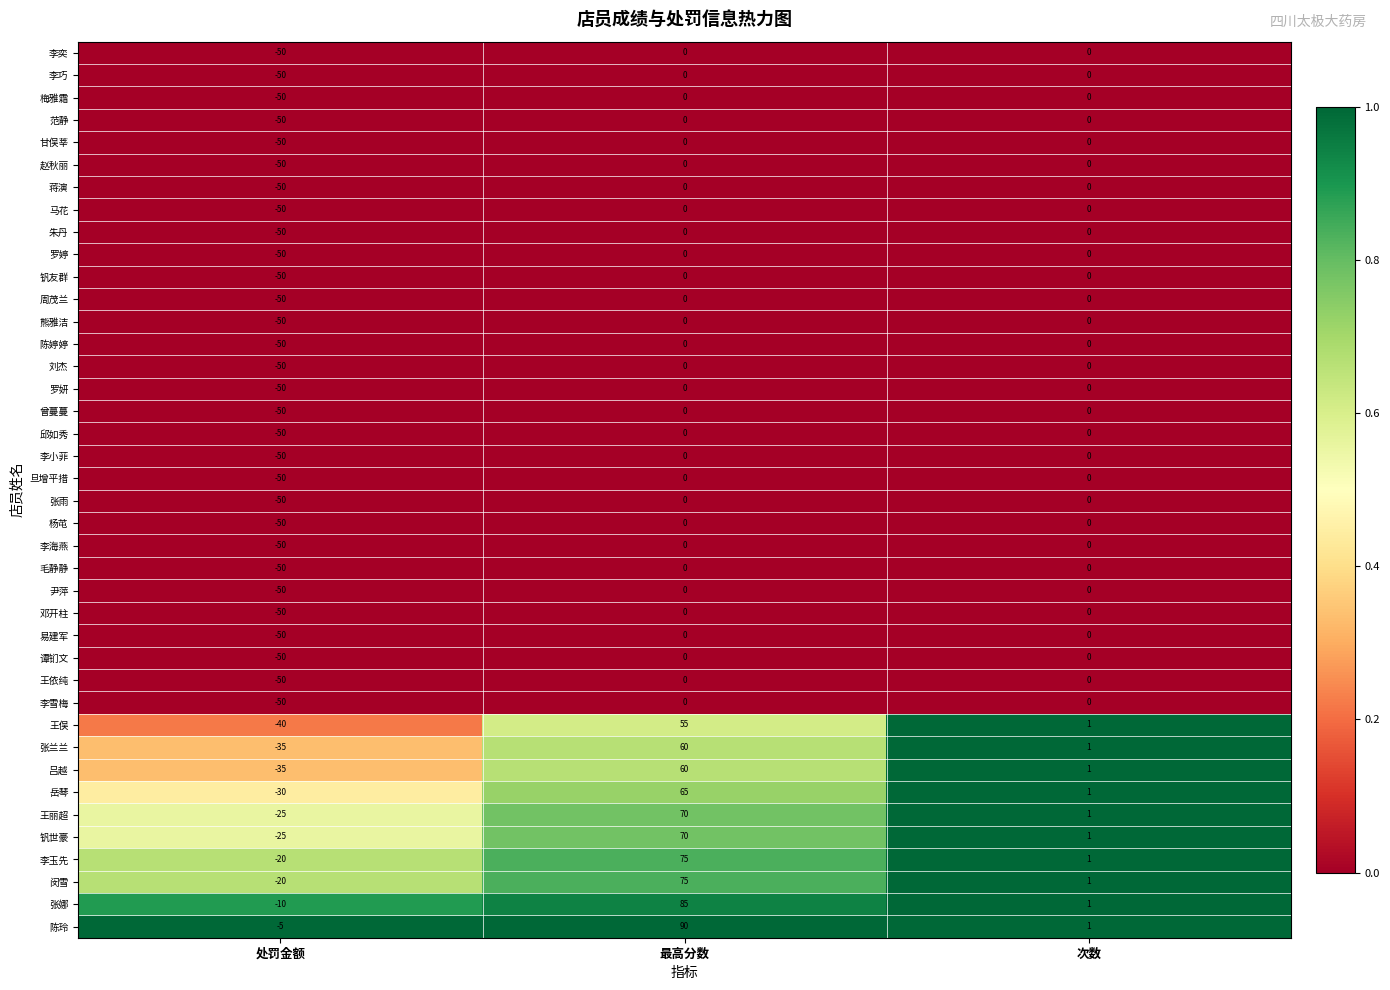

At how many categories does at least one series exceed 0?

2